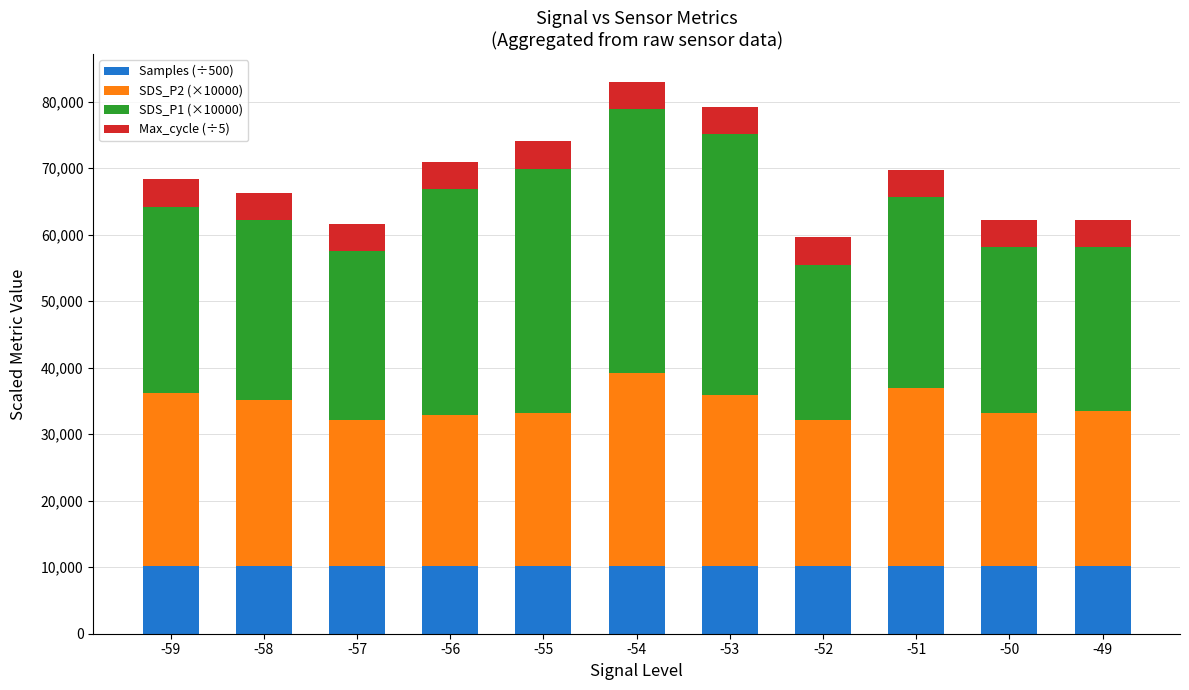

What is the maximum value for Samples (÷500)?

10194.4